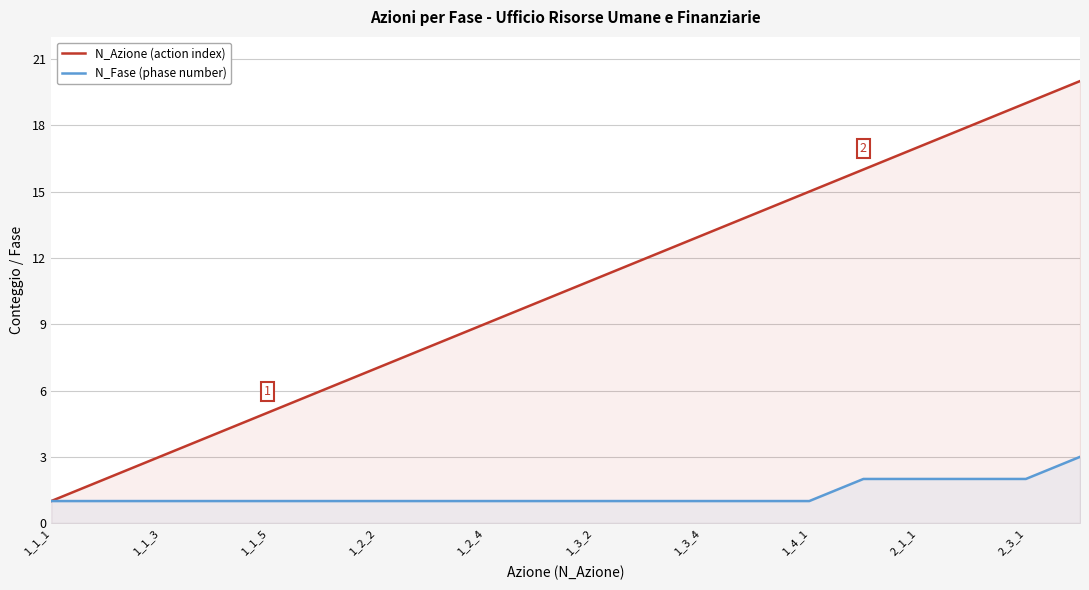

Does the chart display data point markers on the line(s)?

No